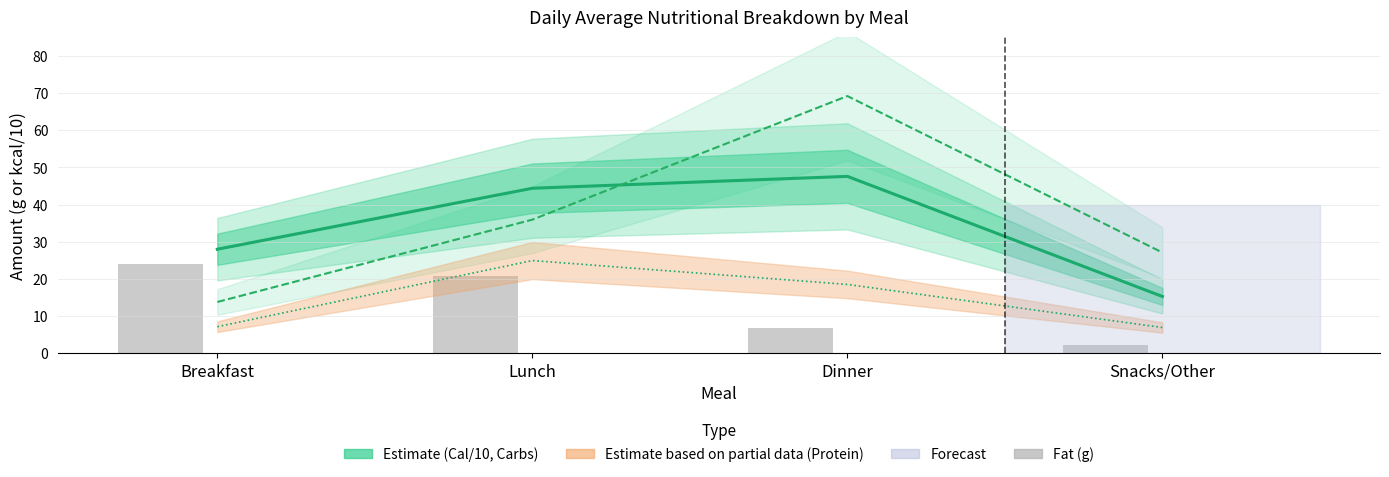

Between Lunch and Snacks/Other, which is larger?

Lunch